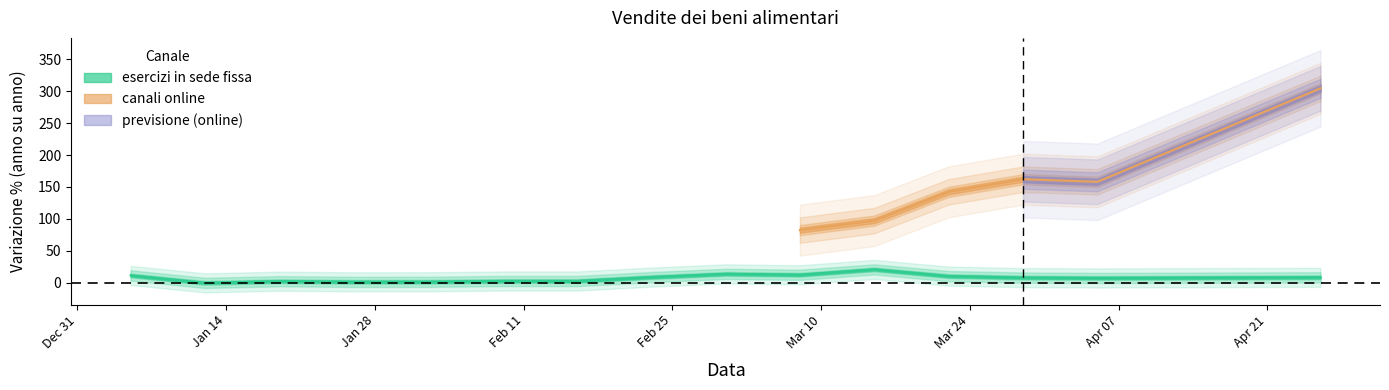

What is the ratio of the value at 2020-01-05 to the value at 2020-02-02?

8.7